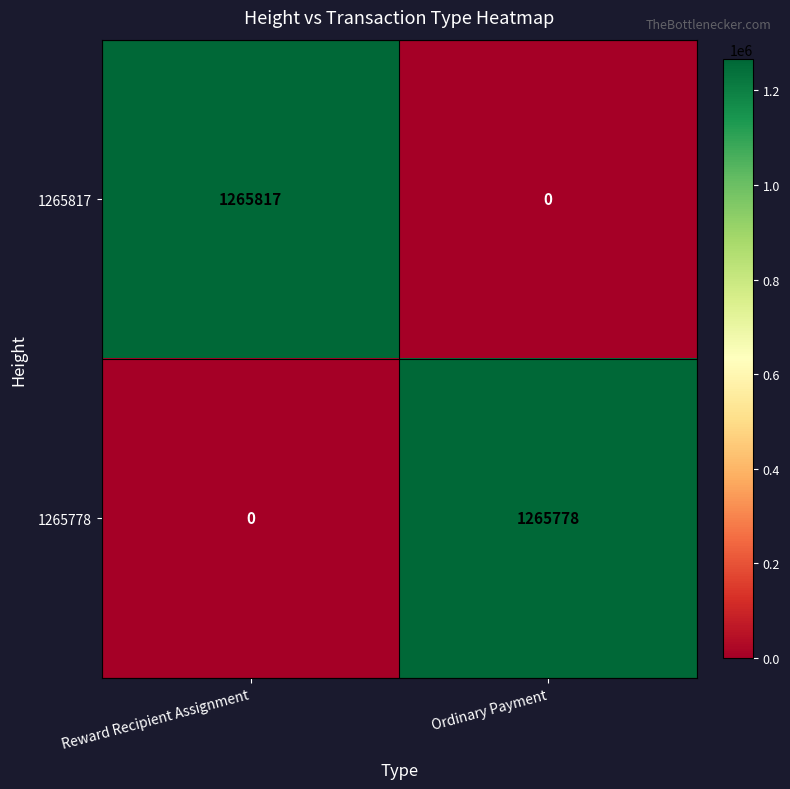

What is the difference between the highest and lowest values at Ordinary Payment?

1265778